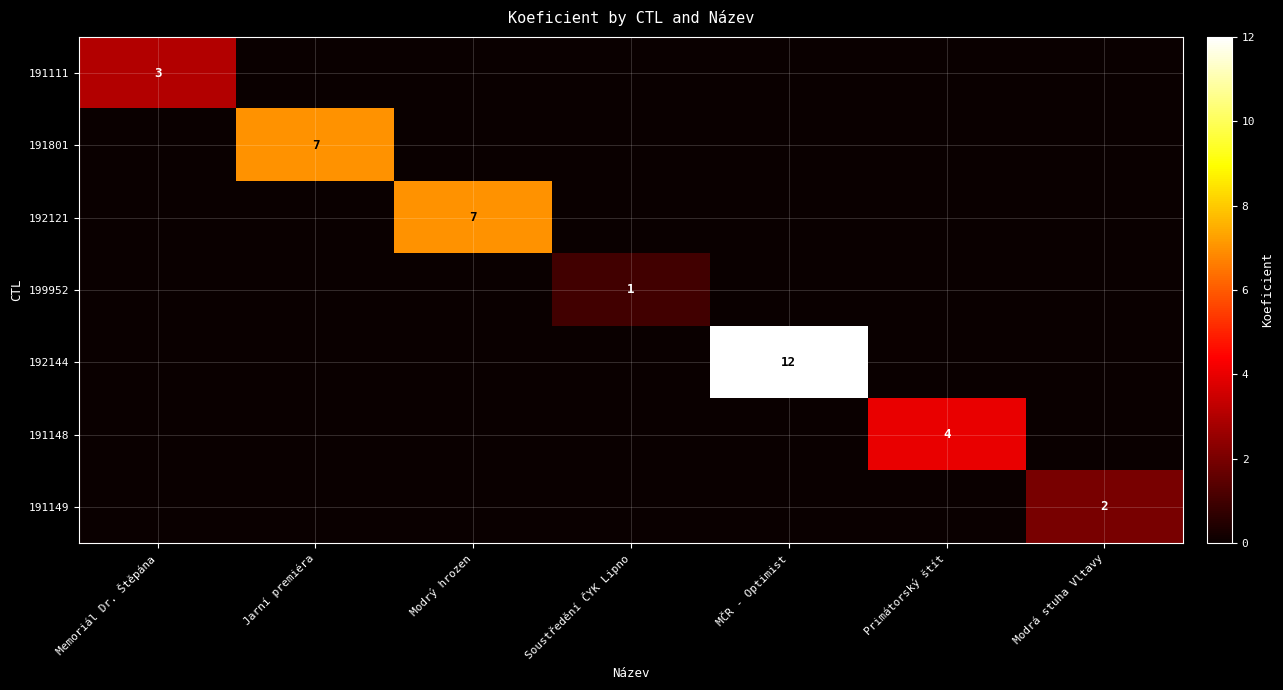

The 191148 series shows 6 at Primátorský štít. True or false?

False